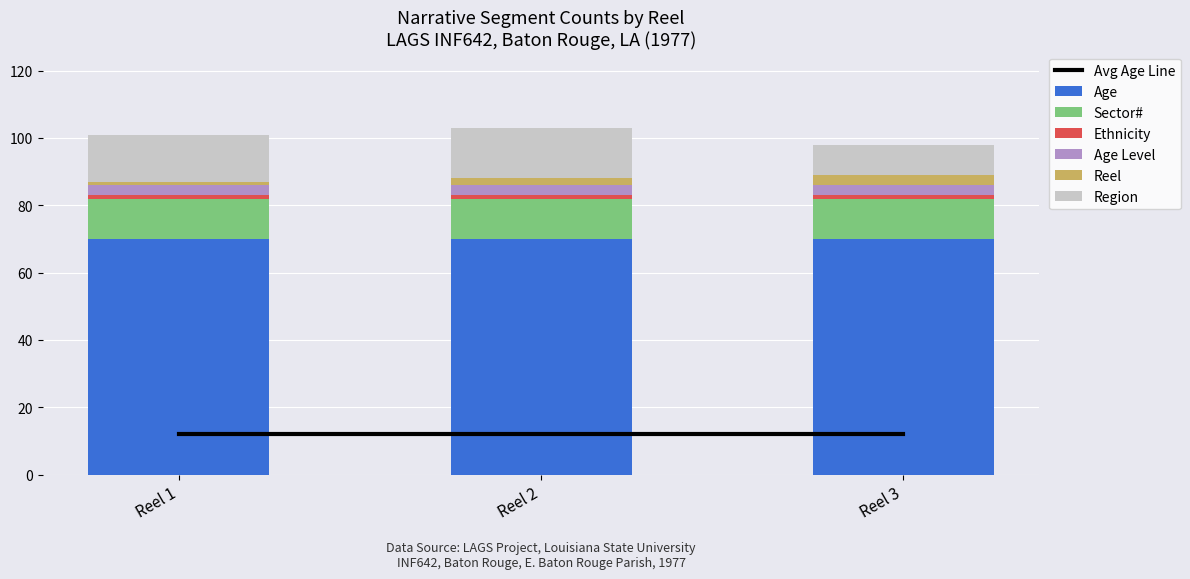

What is the maximum value for Age?

70